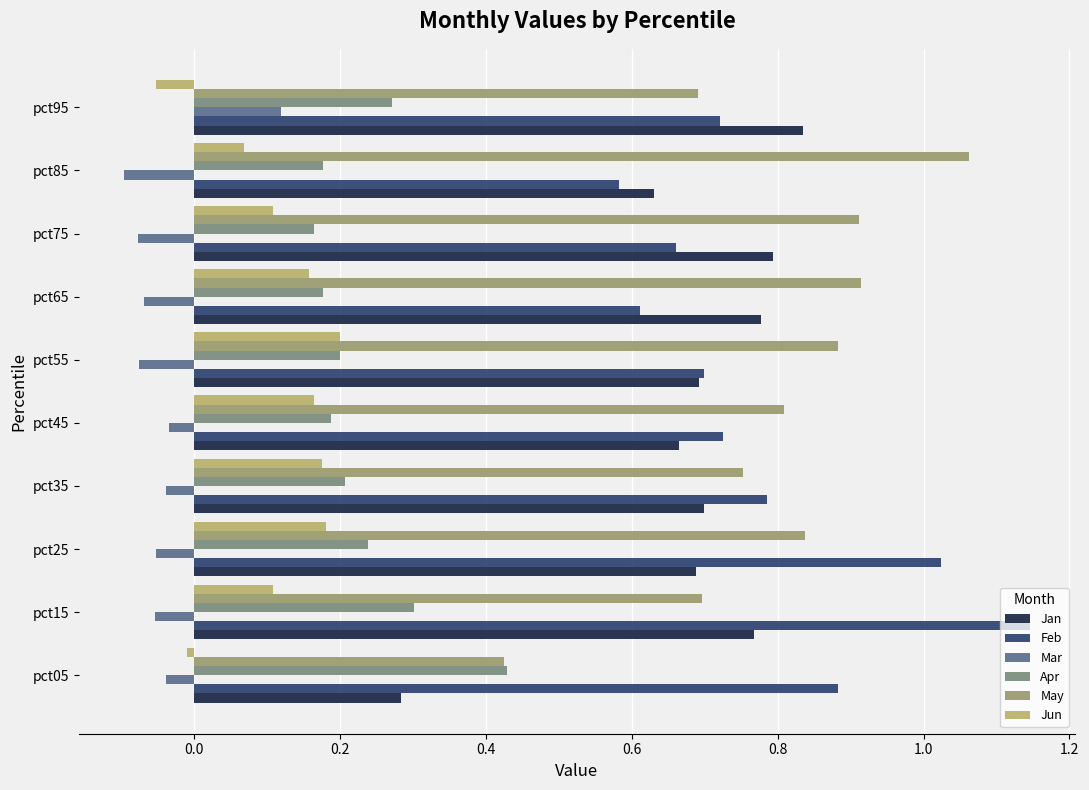

Count the number of data series in this chart.

6